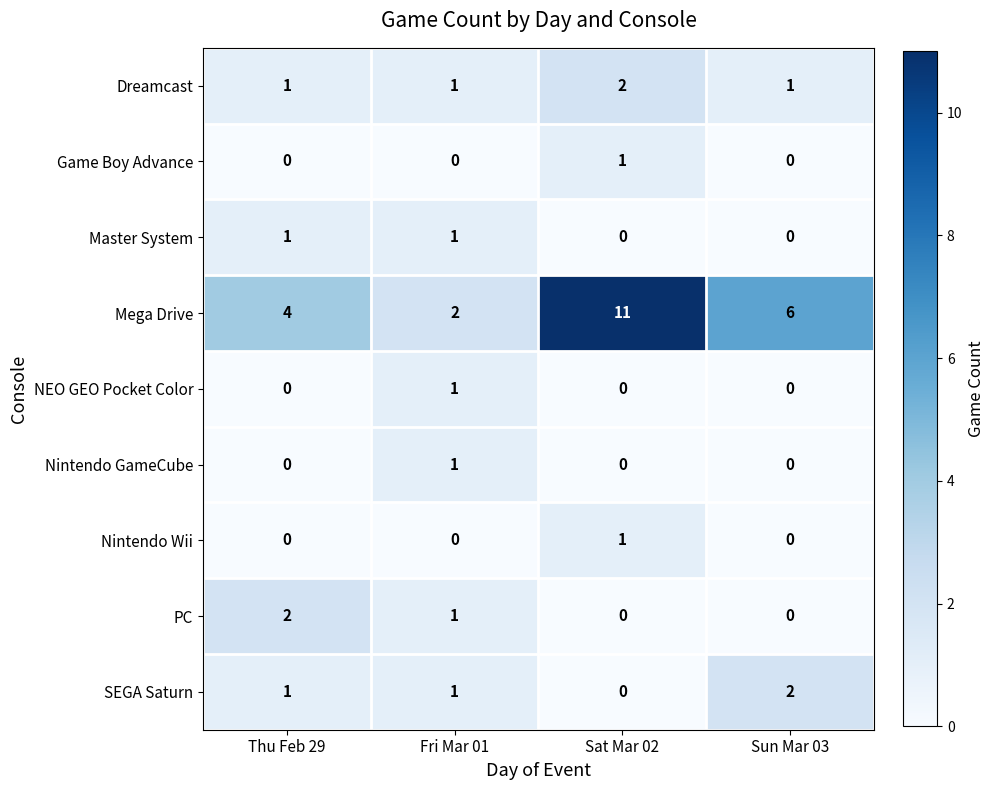

How many distinct data groups are displayed?

9